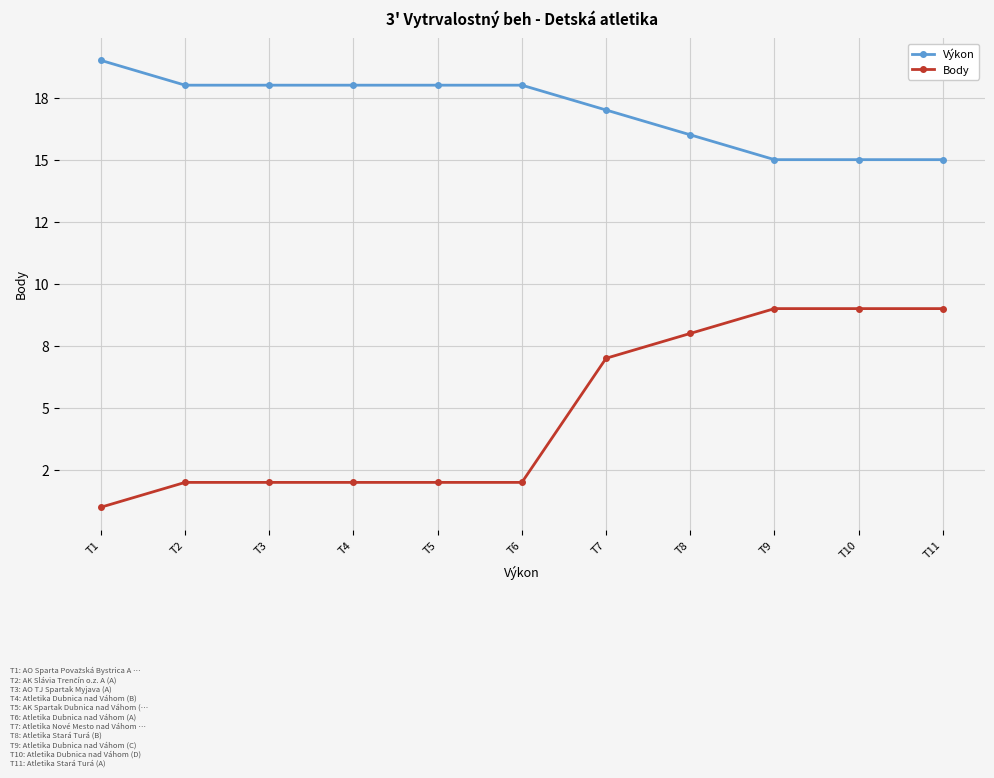

Count the Body values in the range 2 to 9.

10